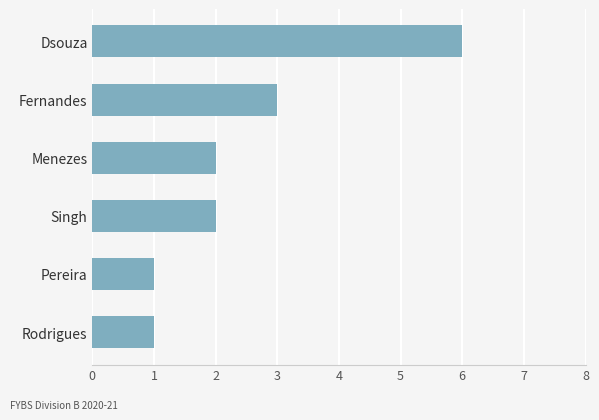

The value at Dsouza is 3. True or false?

False